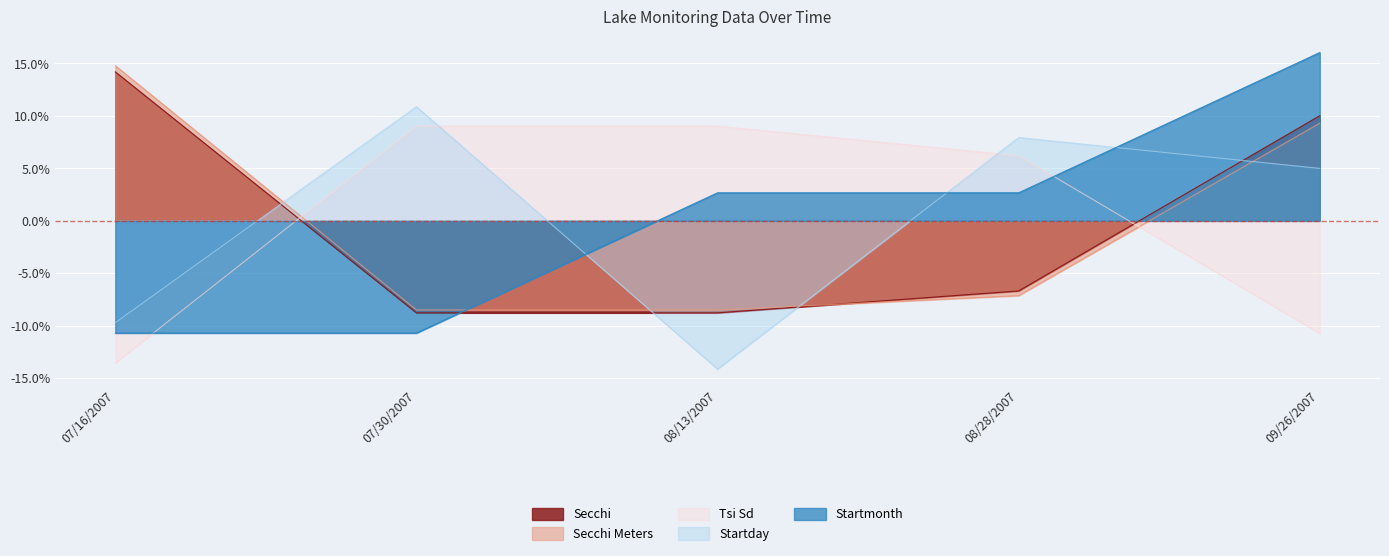

List the labels in order of Startday value, smallest first.

08/13/2007, 07/16/2007, 09/26/2007, 08/28/2007, 07/30/2007